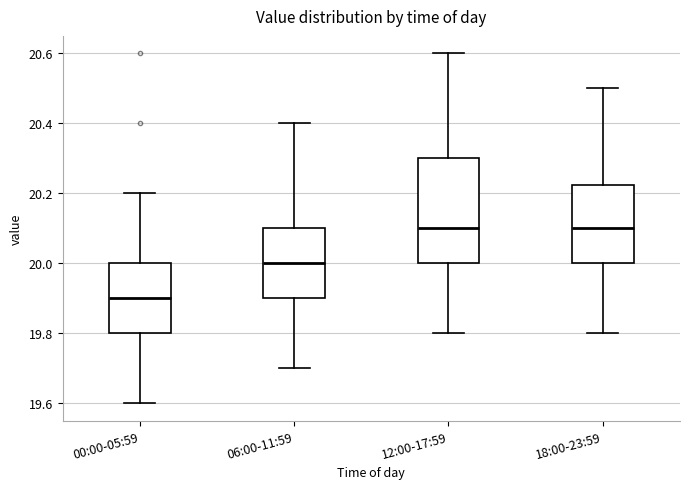

Where does the upper whisker of the box for 00:00-05:59 end on the y-axis? The values are not printed on the chart, so give them approximately, as read against the axis.

20.20